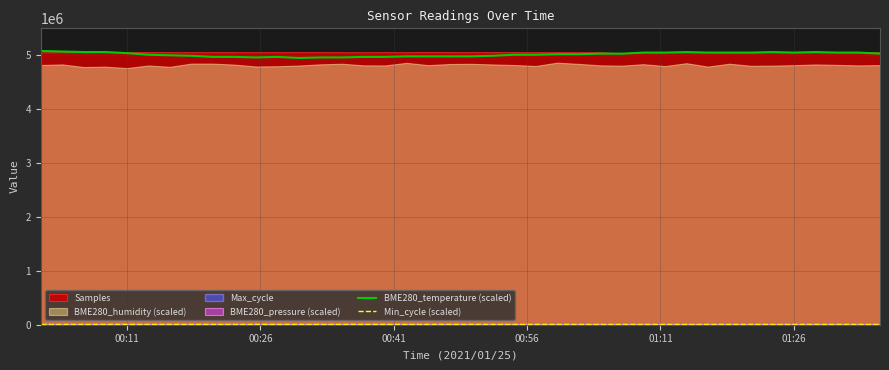

Reading left to right, extract all data points from this chart.

BME280_temperature (scaled): 5080000	5070000	5060000	5060000	5040000	5010000	5000000	4990000	4970000	4970000	4960000	4970000	4950000	4960000	4960000	4970000	4970000	4980000	4980000	4980000	4980000	4990000	5010000	5010000	5020000	5020000	5030000	5030000	5050000	5050000	5060000	5050000	5050000	5050000	5060000	5050000	5060000	5050000	5050000	5030000
Min_cycle (scaled): 19600	19600	19600	19600	19600	19600	19600	19600	19600	19600	19600	19600	19600	19600	19600	19600	19600	19600	19600	19600	19600	19600	19600	19600	19600	19600	19600	19600	19600	19600	19600	19600	19600	19600	19600	19600	19600	19600	19600	19600